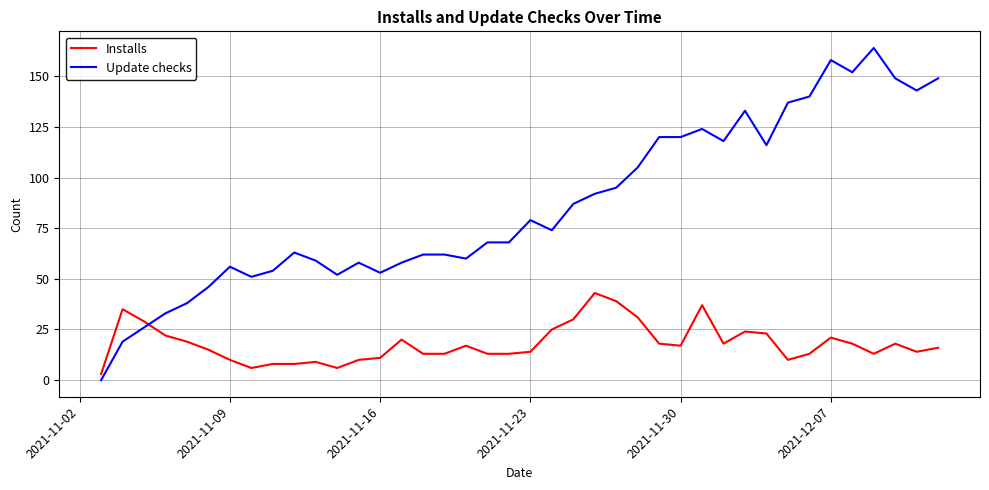

List the series in order of their overall mean, lowest first.

Installs, Update checks